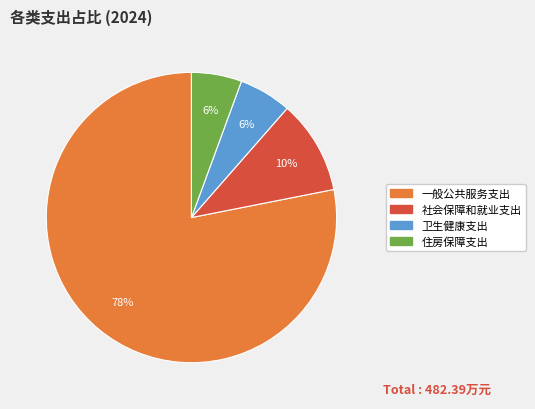

The 卫生健康支出 slice represents 6% of the pie. True or false?

True